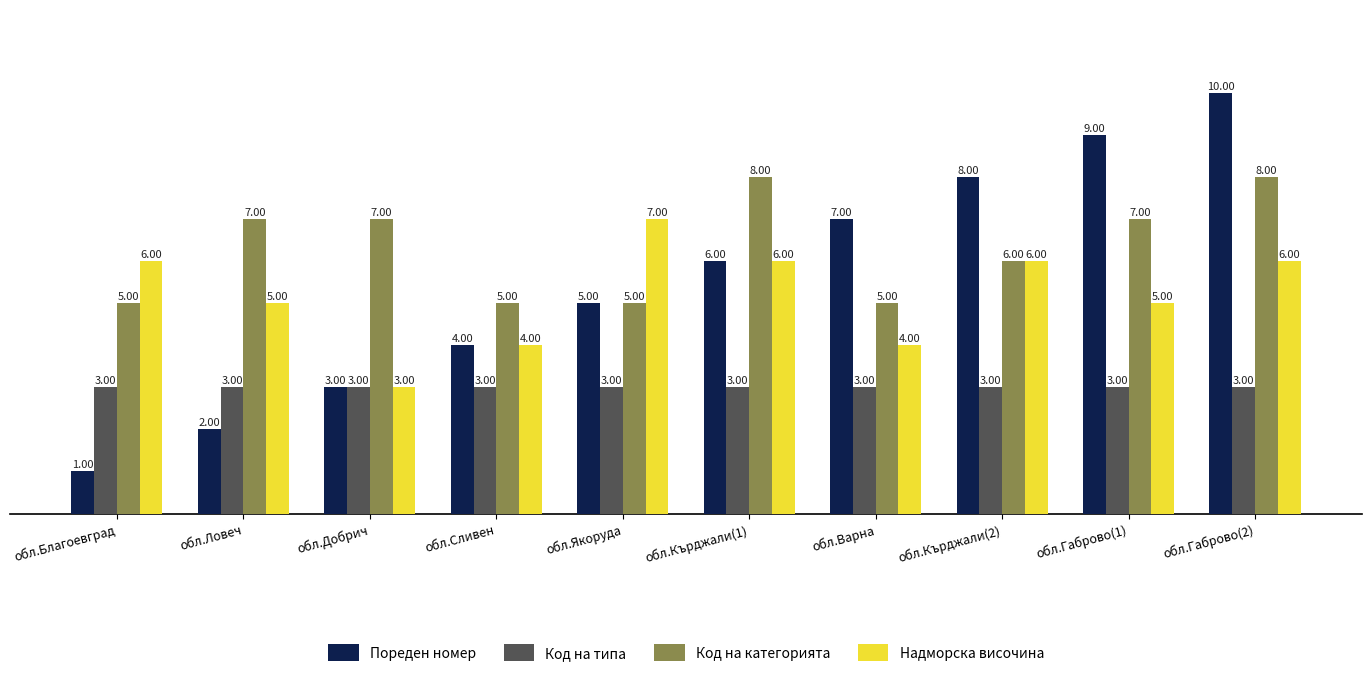

What is the label of the 1st bar from the left?

обл.Благоевград